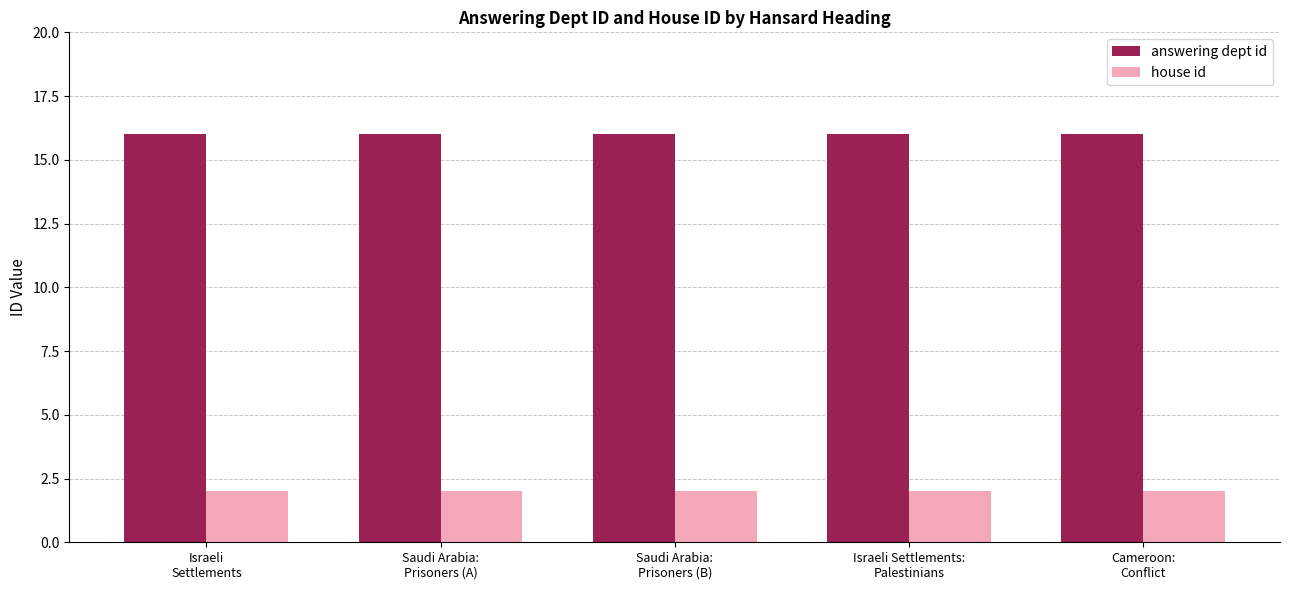

Reading left to right, list all the values displayed in this chart.

answering dept id: Israeli
Settlements=16	Saudi Arabia:
Prisoners (A)=16	Saudi Arabia:
Prisoners (B)=16	Israeli Settlements:
Palestinians=16	Cameroon:
Conflict=16
house id: Israeli
Settlements=2	Saudi Arabia:
Prisoners (A)=2	Saudi Arabia:
Prisoners (B)=2	Israeli Settlements:
Palestinians=2	Cameroon:
Conflict=2